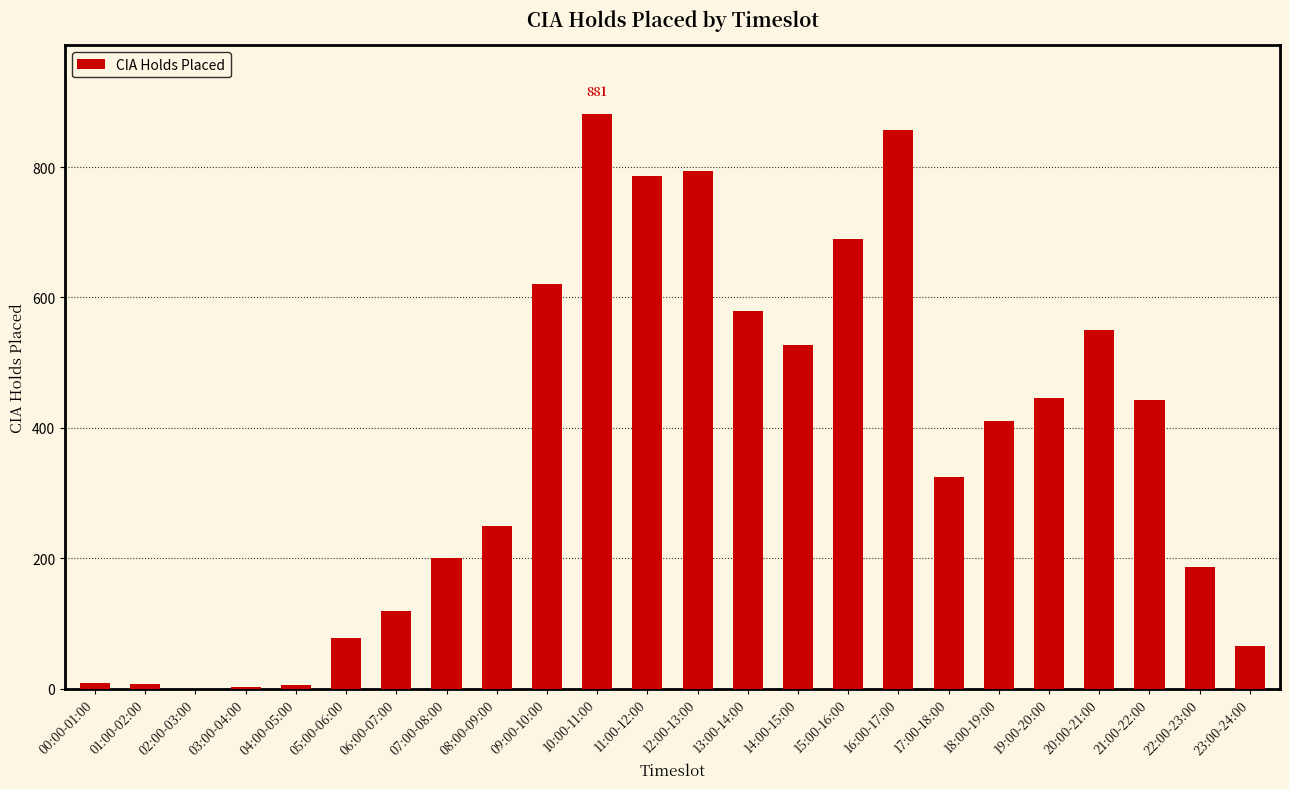

What is the sum of the values at 20:00-21:00 and 22:00-23:00?

737